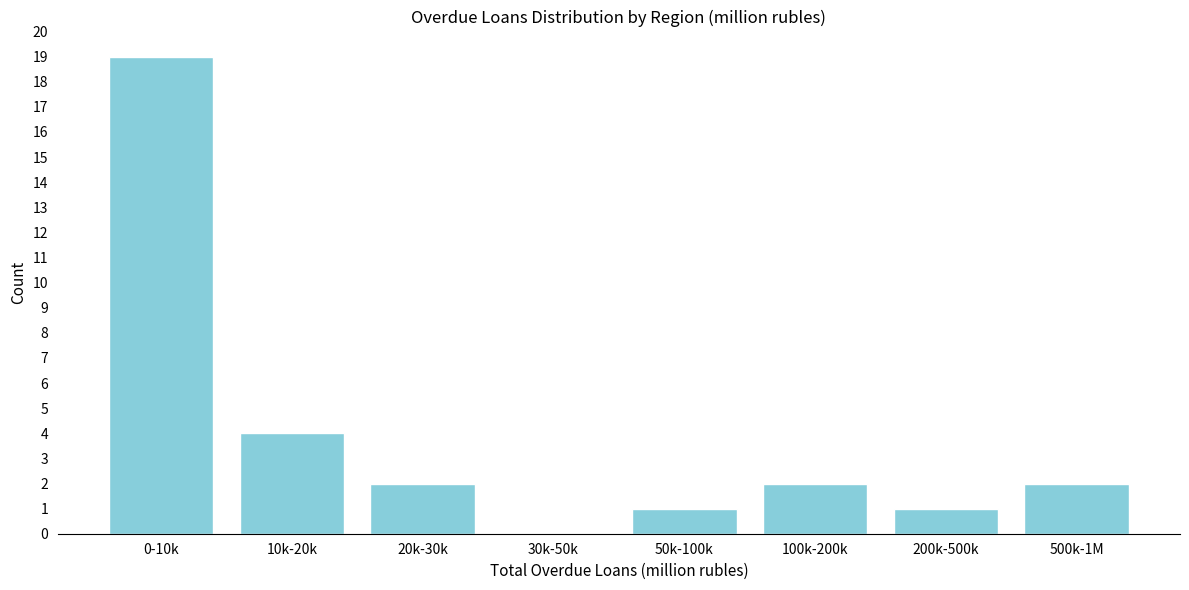

Reading left to right, transcribe all the data shown in this chart.

0-10k=19	10k-20k=4	20k-30k=2	30k-50k=0	50k-100k=1	100k-200k=2	200k-500k=1	500k-1M=2